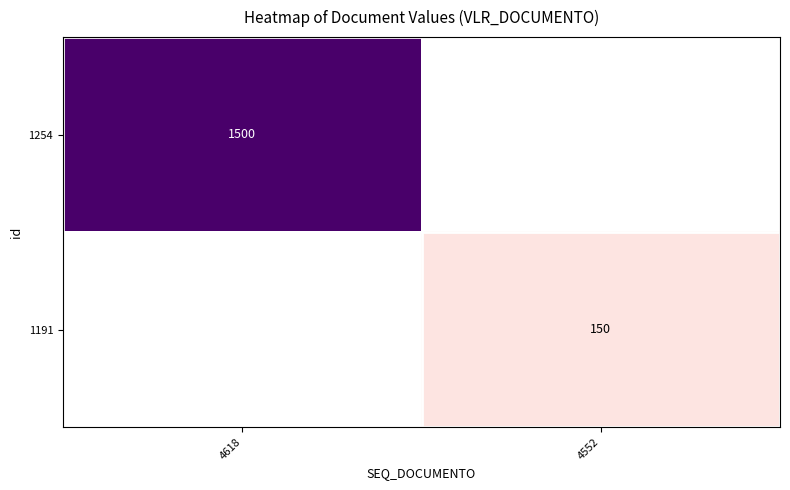

Is it true that 1254 equals 1500 at 4618?

True